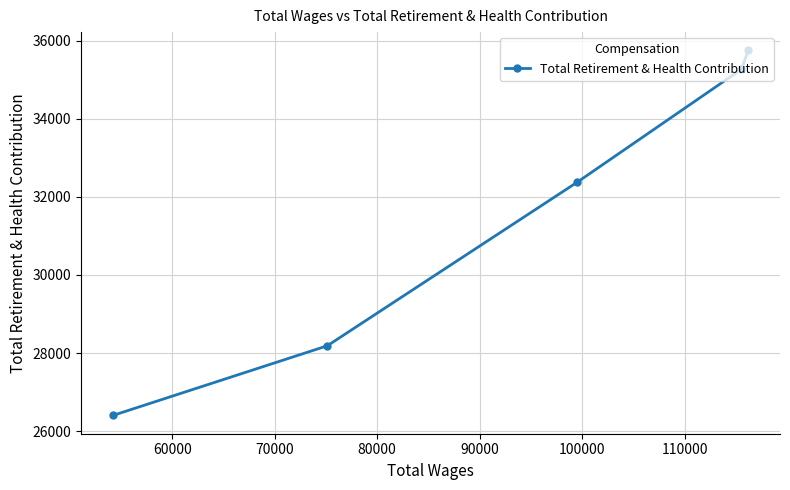

What is the sum of all values?

157972